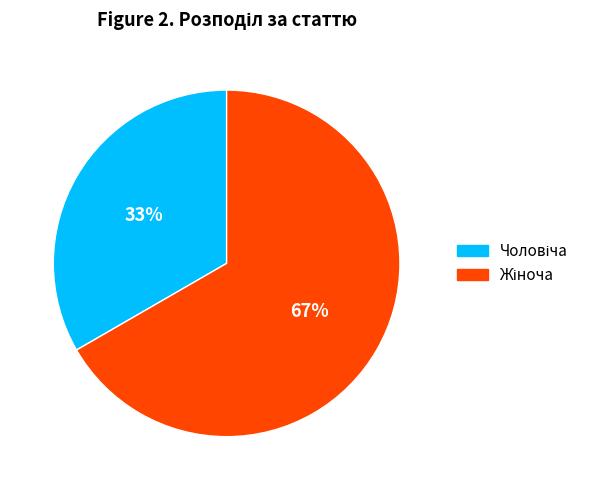

How many slices are in this pie chart?

2